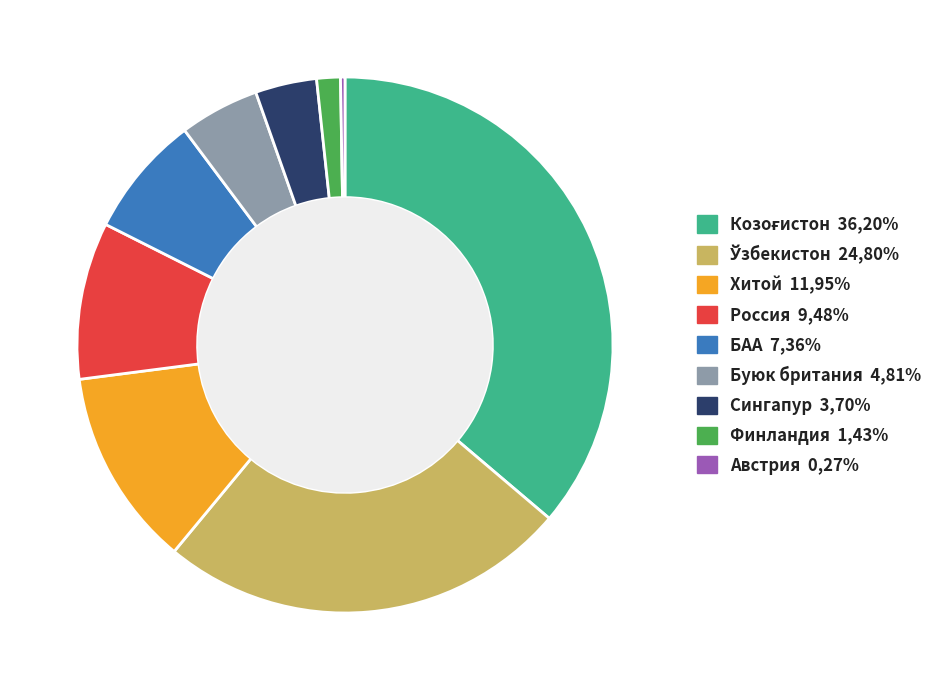

The Финландия 1,43% slice represents 11% of the pie. True or false?

False